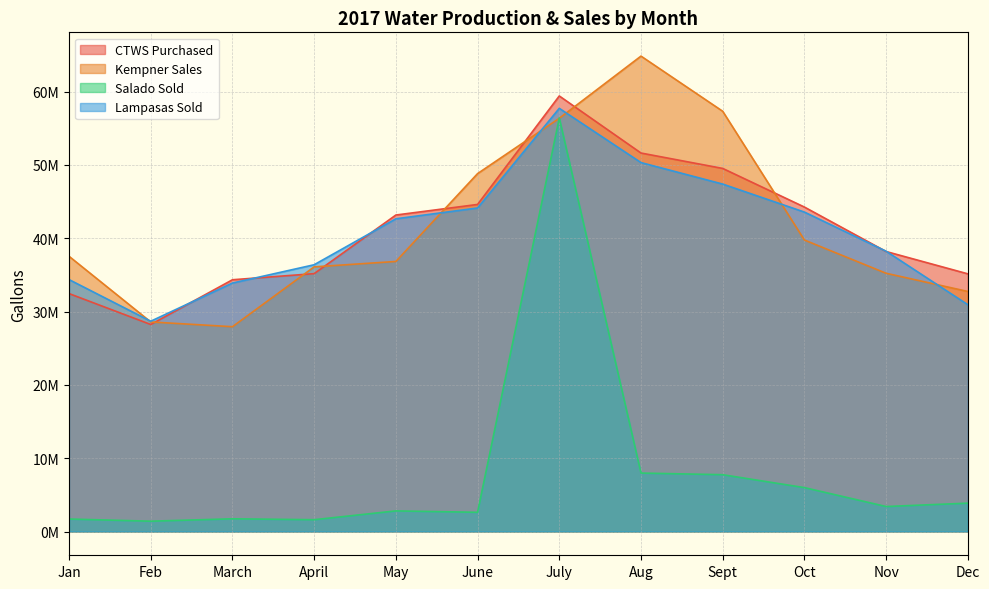

At which category does the chart reach its minimum across all series?

Feb